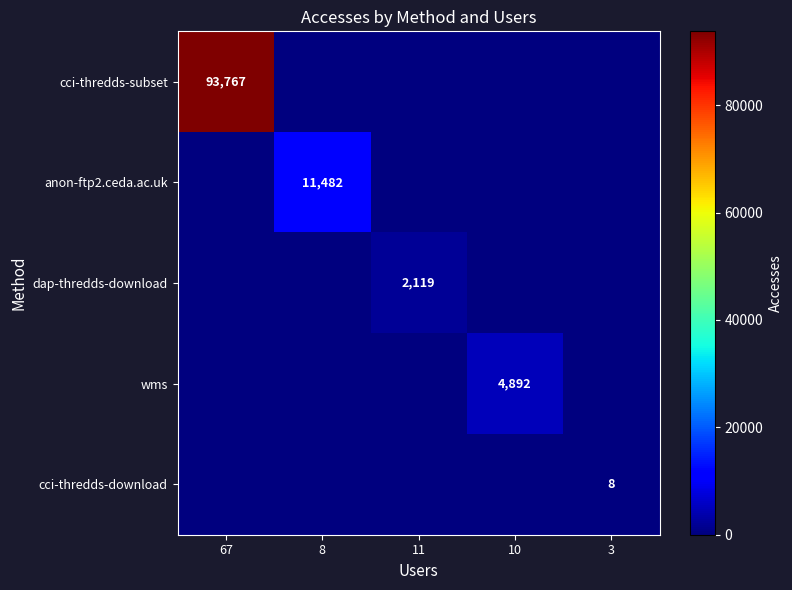

Is it true that wms equals 8351 at 10?

False